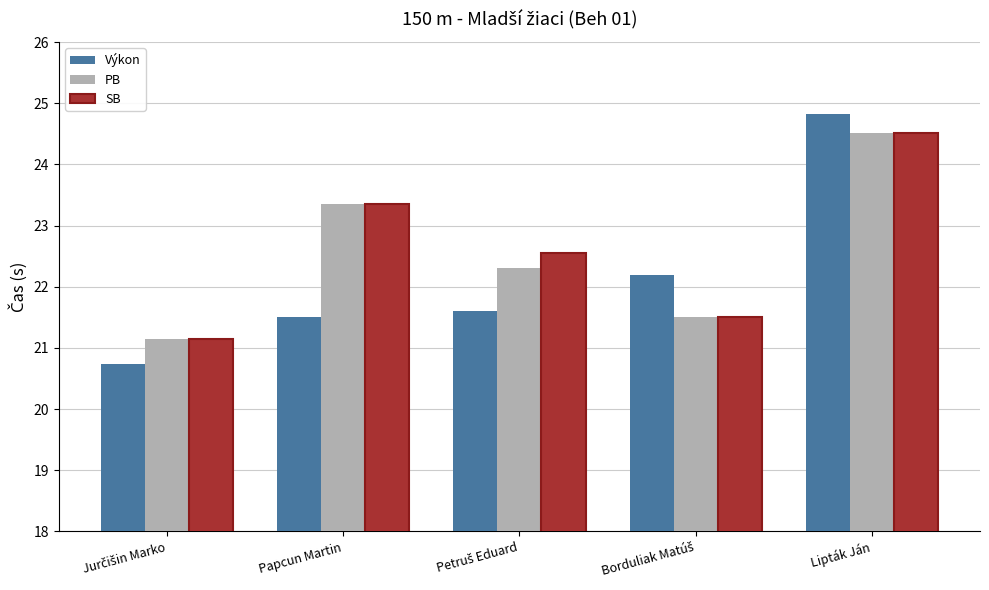

What position from the left is Papcun Martin?

2